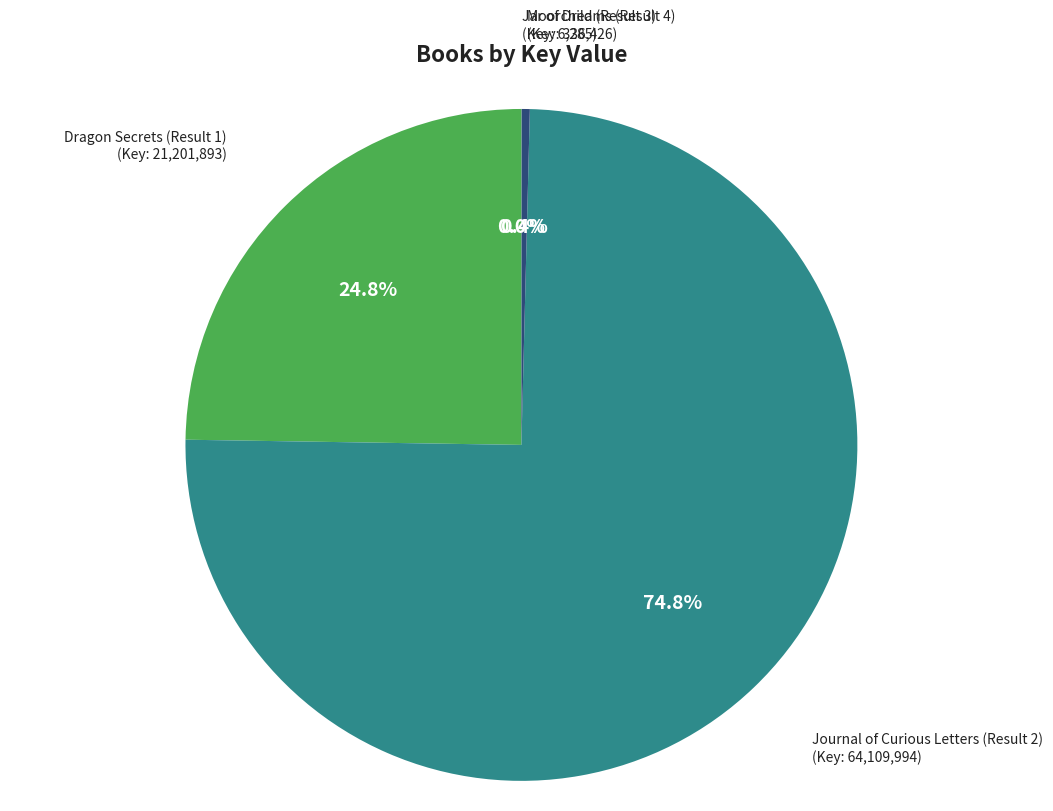

Is there a majority slice in this chart?

Yes